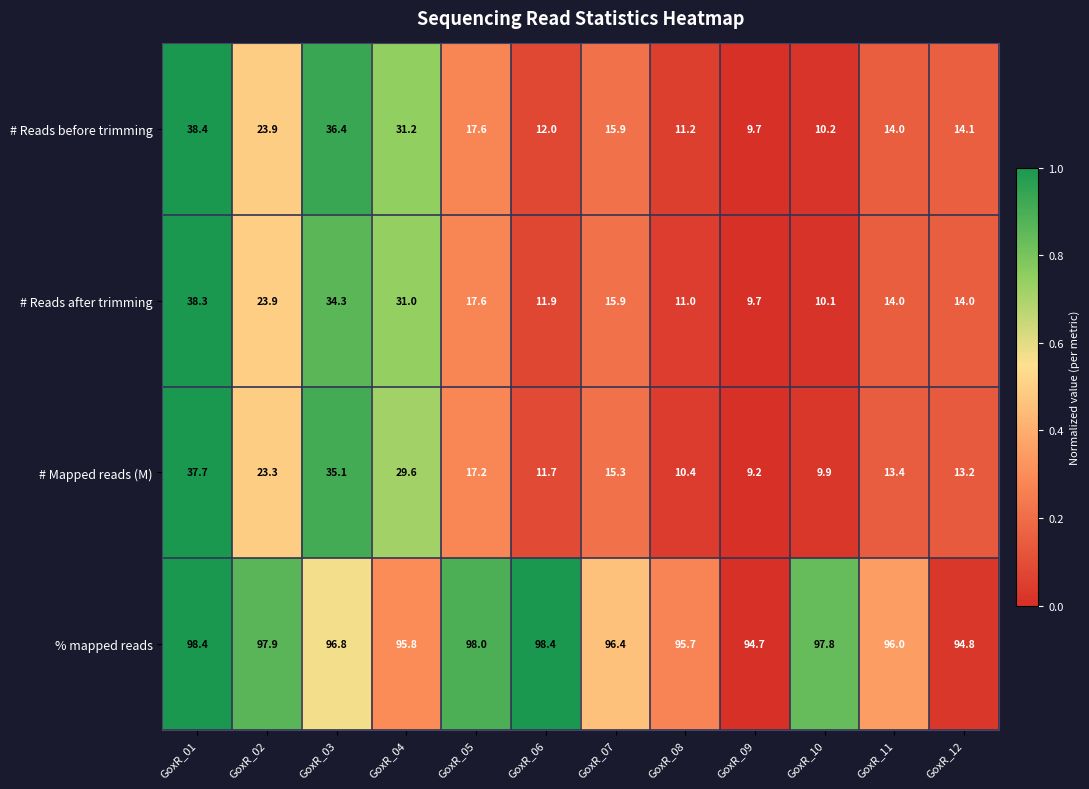

What is the difference between the maximum and second lowest values in the % mapped reads series?

3.6